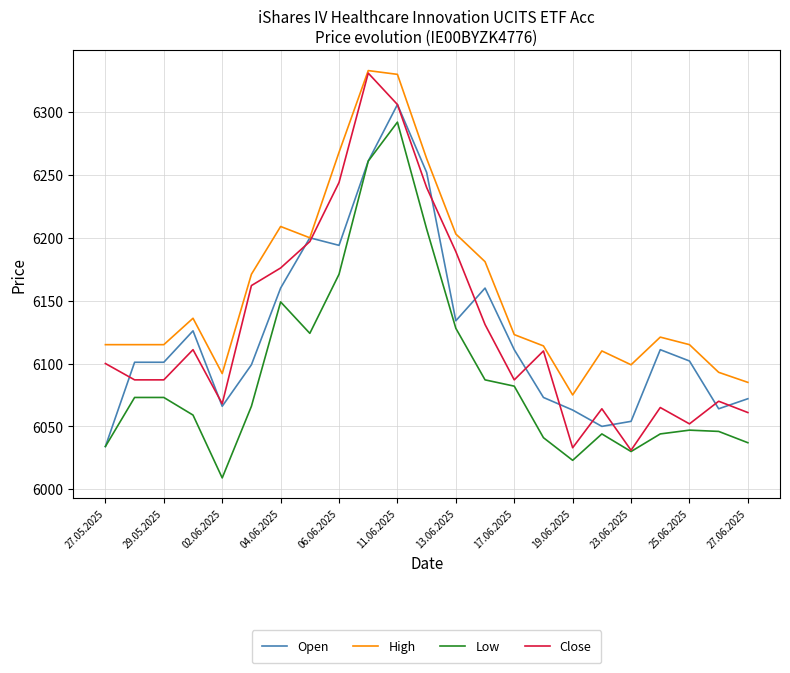

Which series has the widest spread of values?

Close